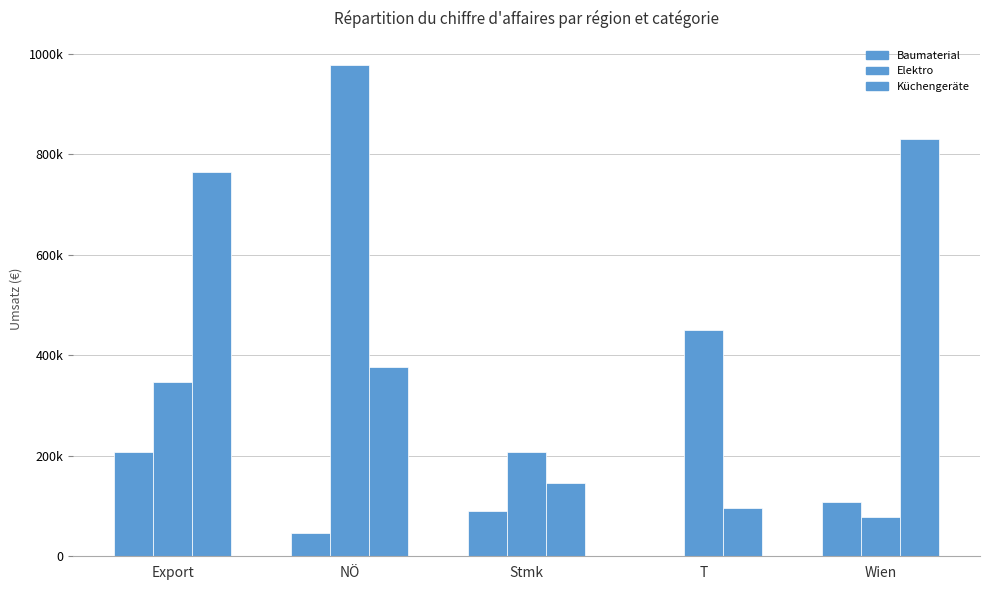

What is the sum of all Baumaterial values?

453942.8